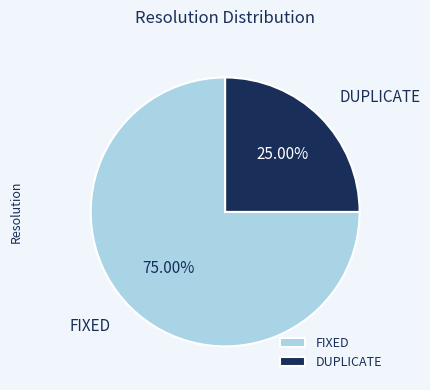

What percentage is NOT represented by DUPLICATE?

75.0%